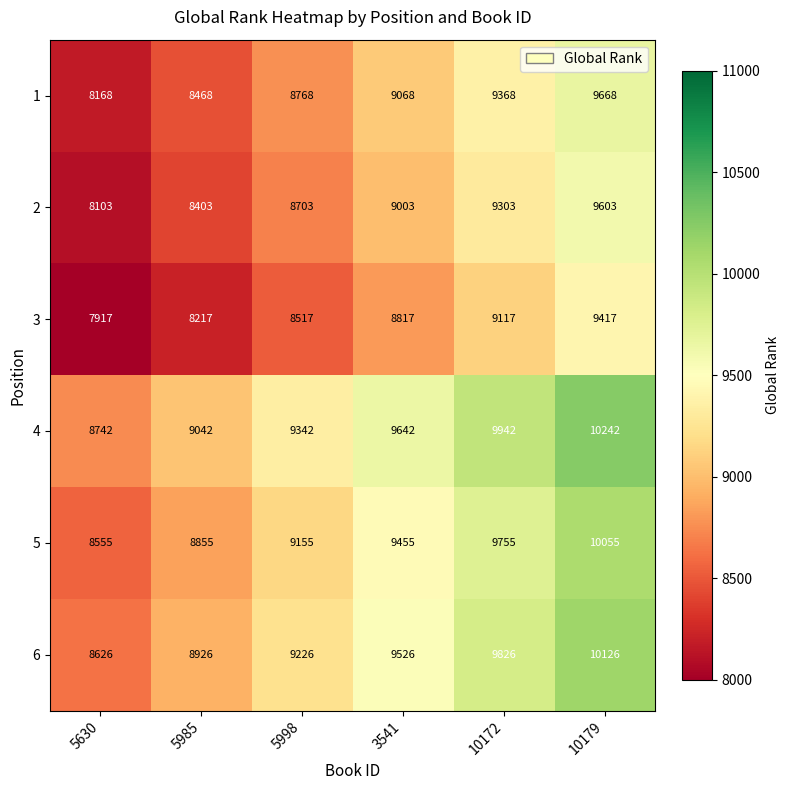

At which label does 3 reach its peak?

10179